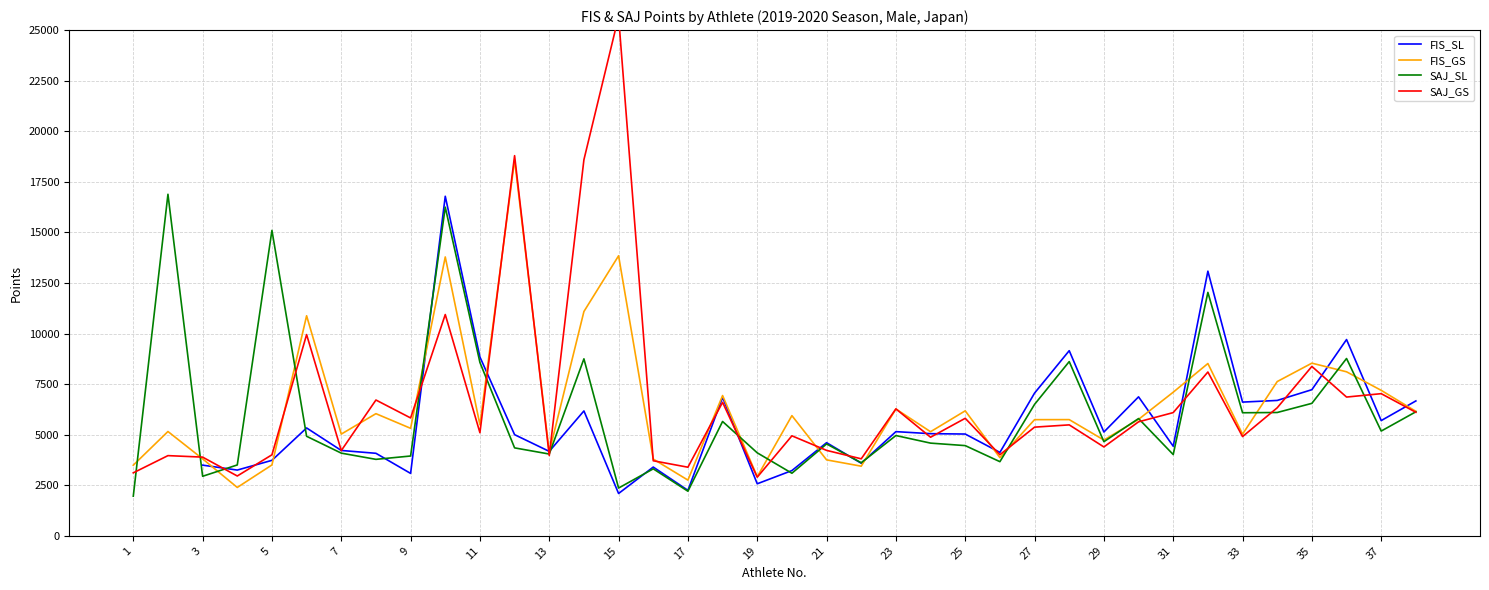

What is the average value of the FIS_GS series?

6414